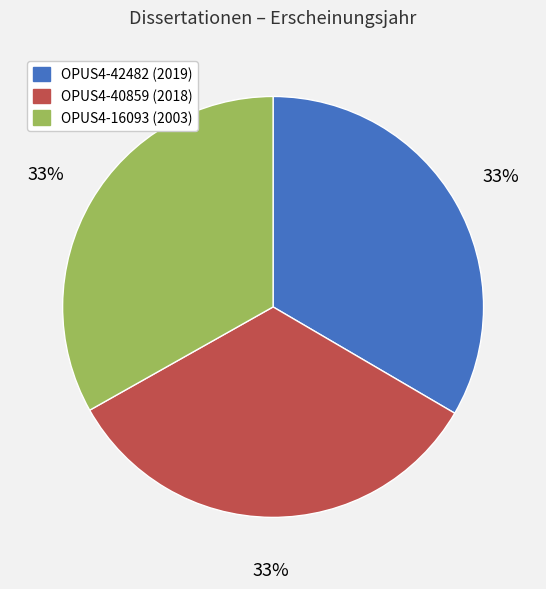

True or false: OPUS4-16093 accounts for 33% of the total.

True